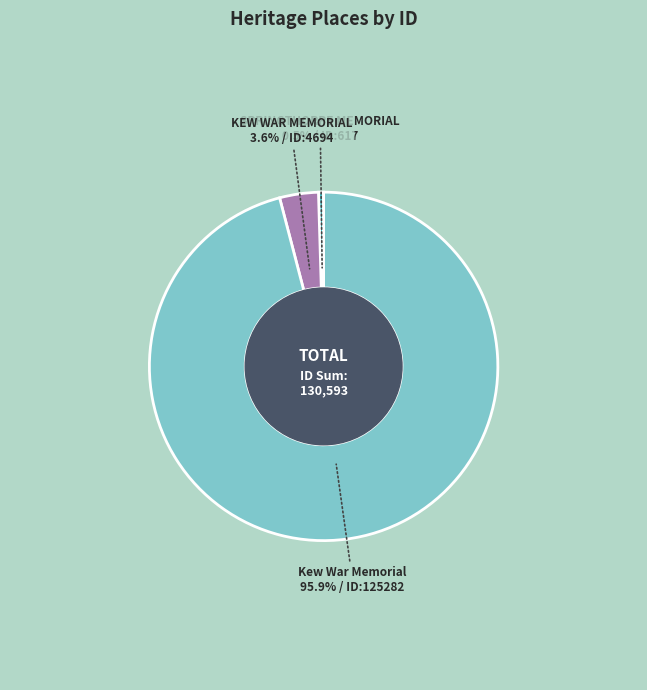

The Kew War Memorial slice represents 96% of the pie. True or false?

True